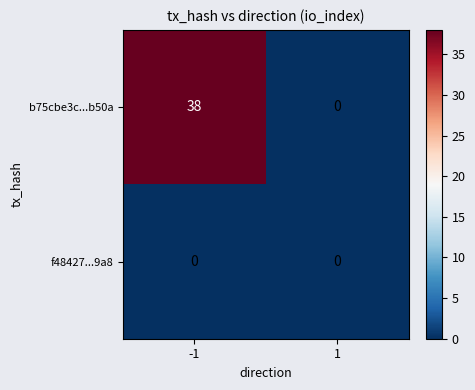

How many categories are shown in the chart?

2